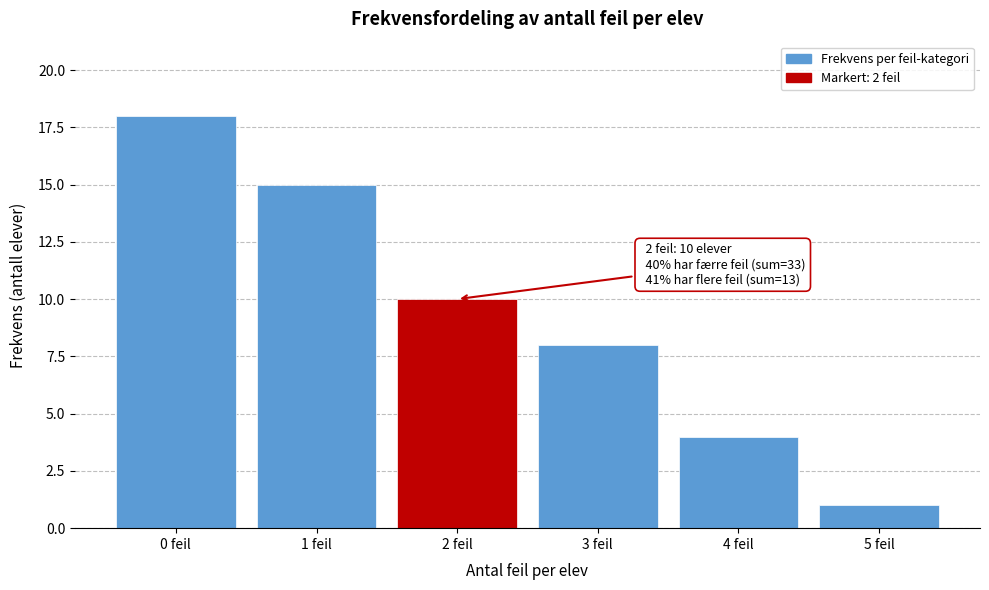

Reading right to left, what are all the values shown in this chart?

1	4	8	10	15	18